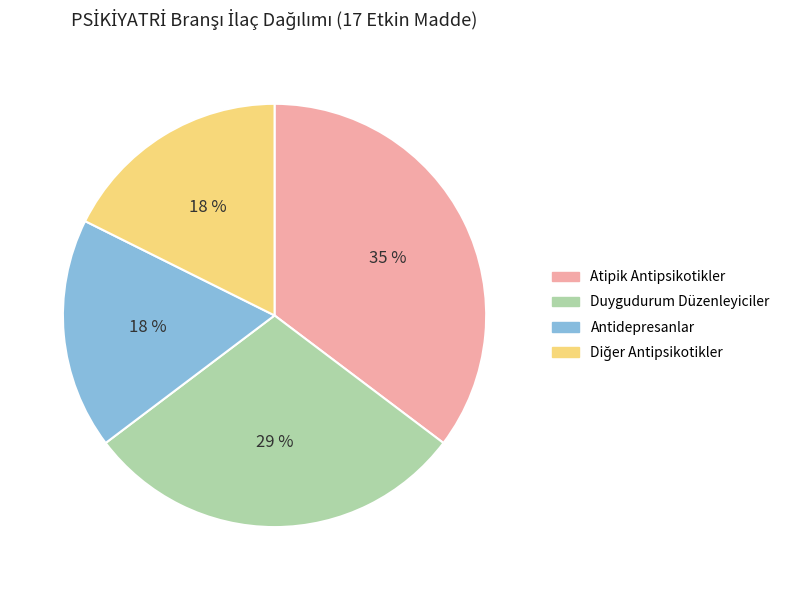

Is there any slice that represents more than half of the pie?

No